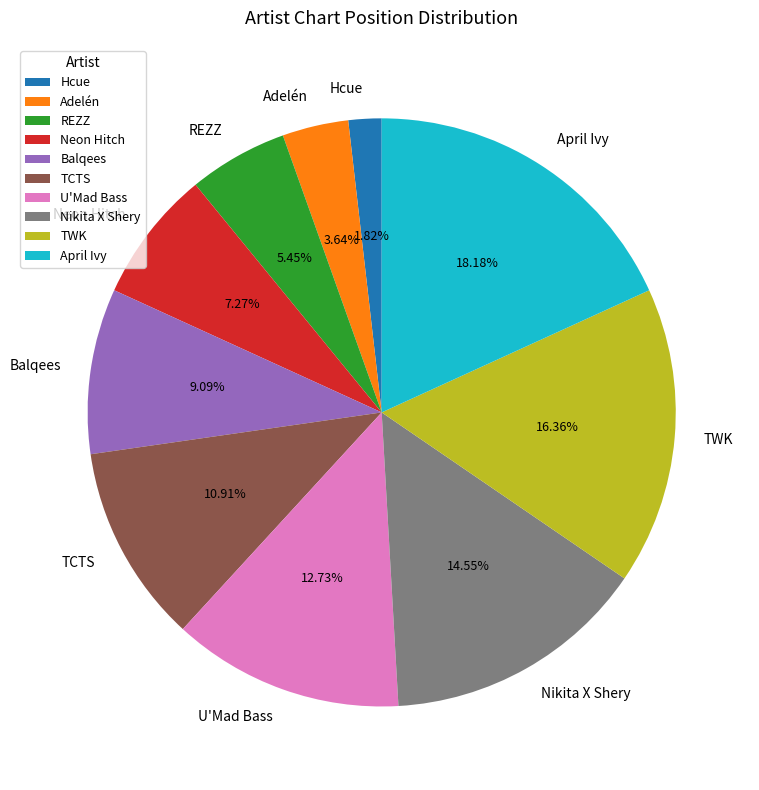

To the nearest percent, what portion does Nikita X Shery represent?

15%